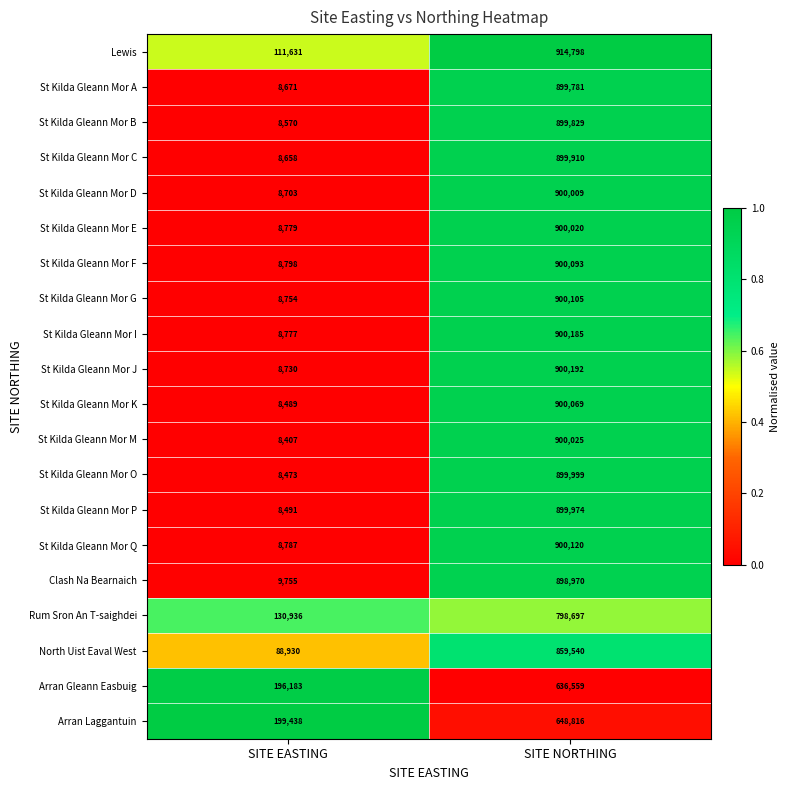

The value of St Kilda Gleann Mor M at SITE NORTHING is 900025. True or false?

True